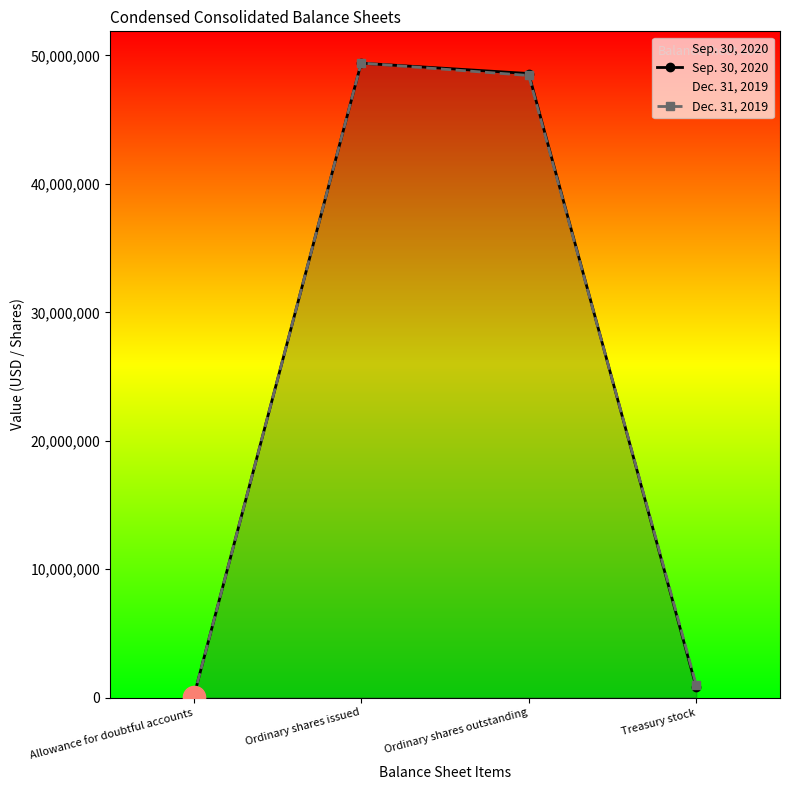

What are all the series names shown in the legend?

Sep. 30, 2020, Dec. 31, 2019